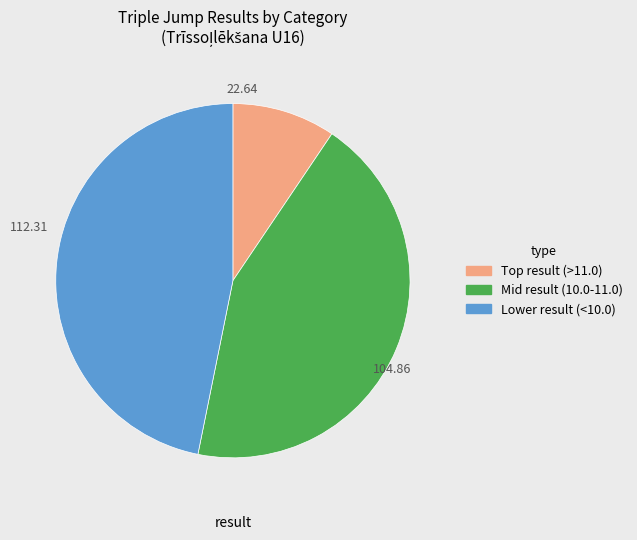

Does any single category account for the majority?

No